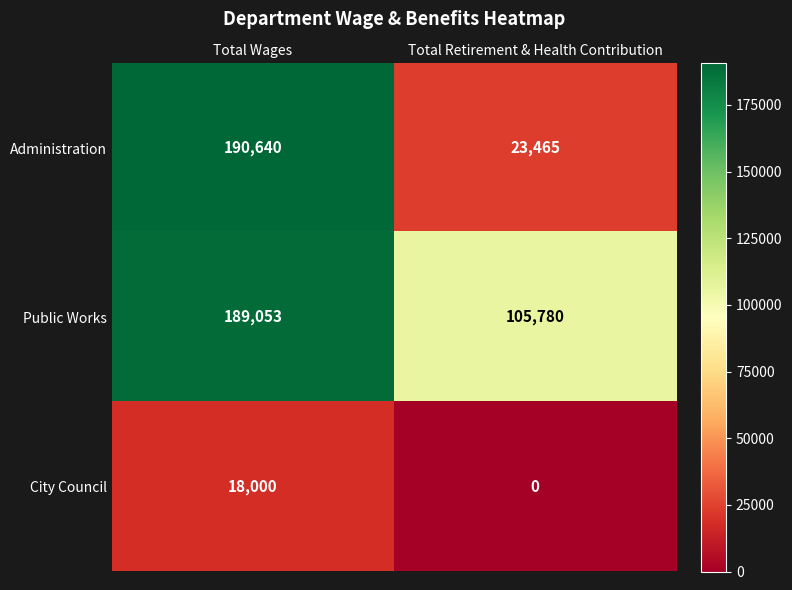

Between Total Wages and Total Retirement & Health Contribution, which series saw the biggest shift?

Administration